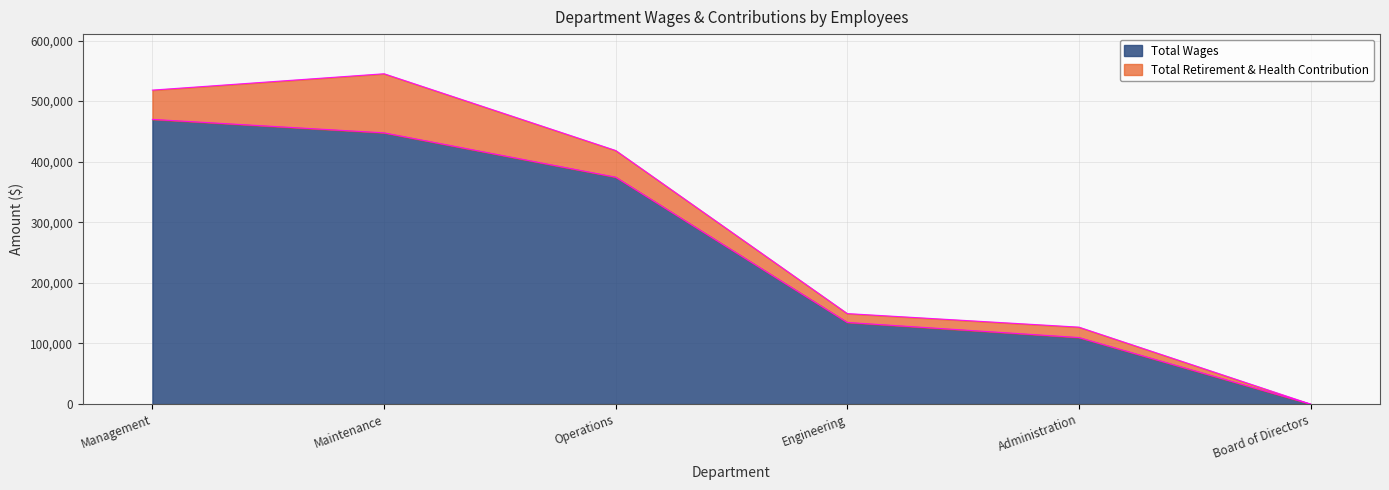

What is the change in value from Engineering to Board of Directors?

-134739